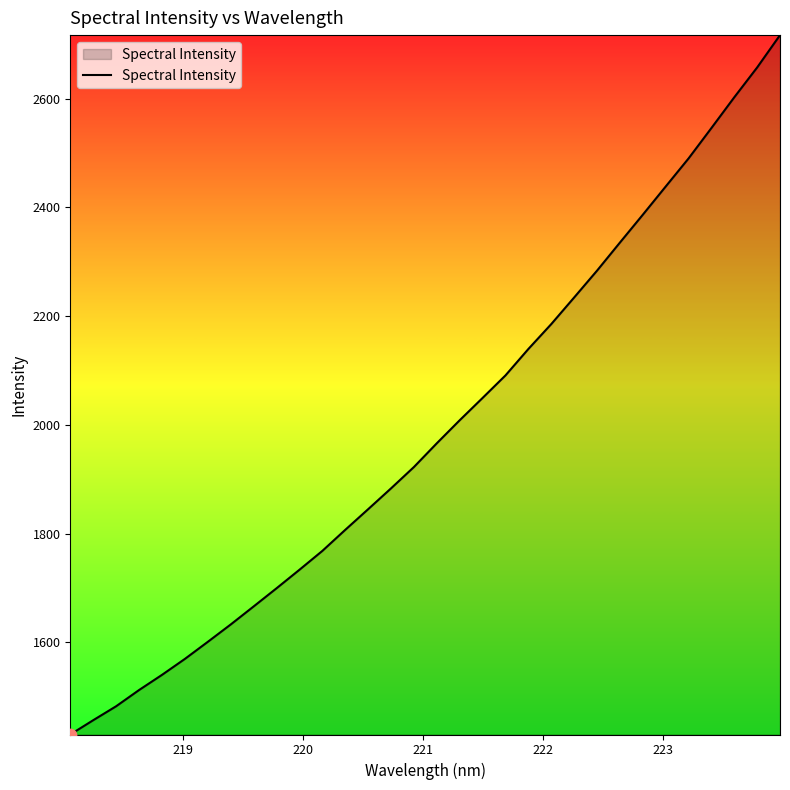

What is the greatest value displayed?

2716.9